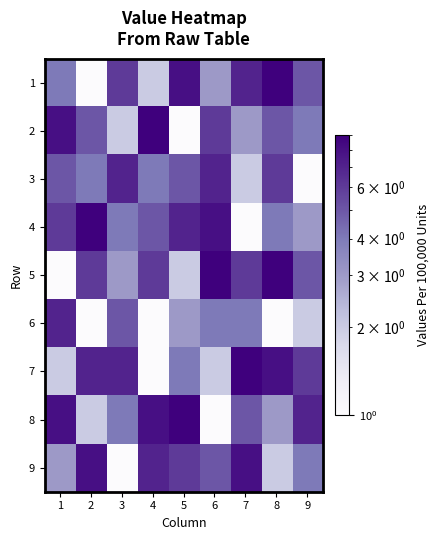

Which series has the largest range (max minus min)?

1